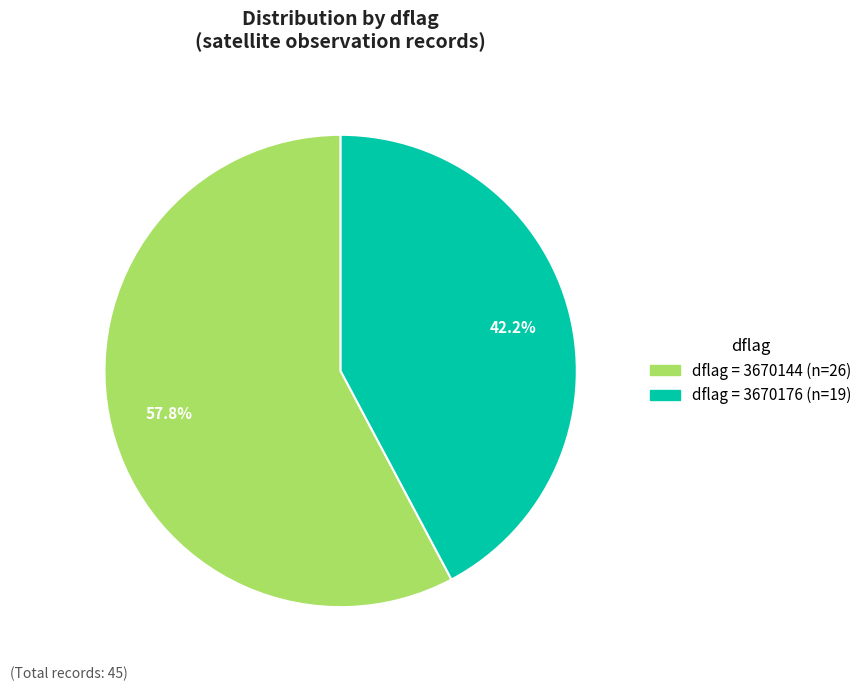

How many slices are in this pie chart?

2